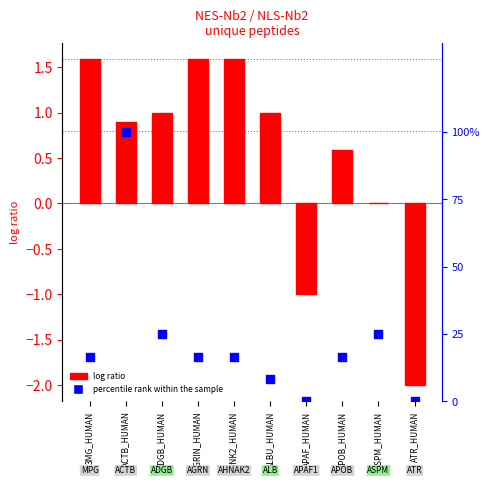

What is the total value across all series at APOB_HUMAN?

17.3